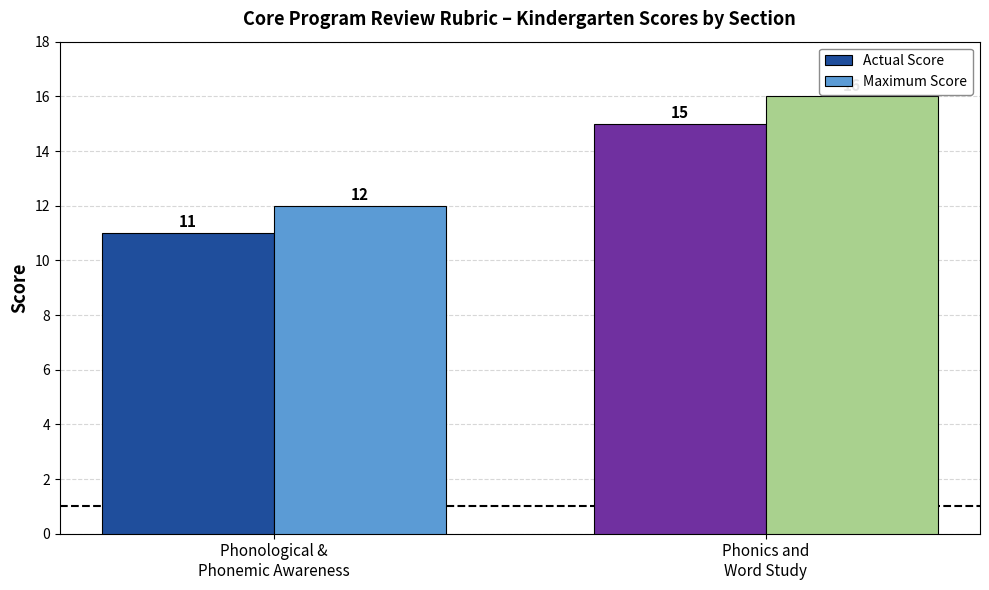

What is the sum of all Maximum Score values?

28